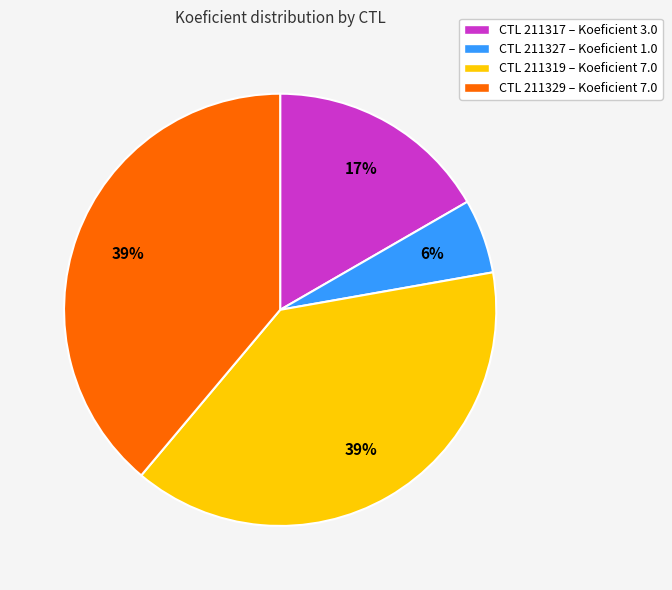

Is it true that CTL 211327 – Koeficient 1.0 is 18% of the pie?

False